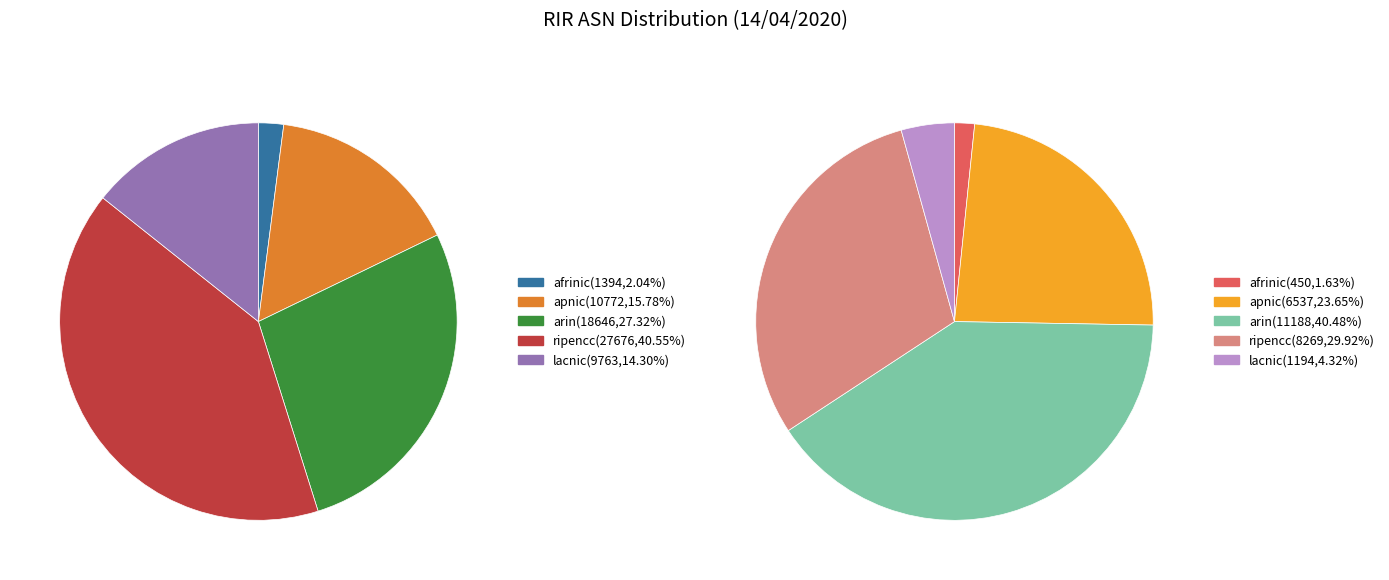

To the nearest percent, what is the difference between the ripencc and arin slice percentages?

11%